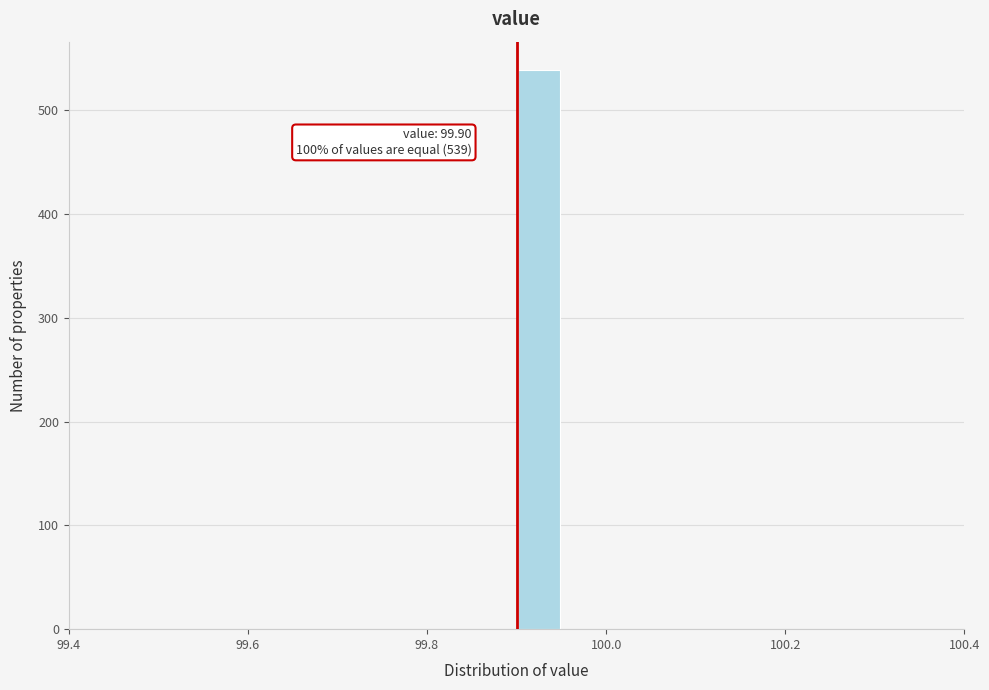

Around what value on the x-axis is the tallest bar? Give the approximate position of its centre, as read against the axis.

99.92